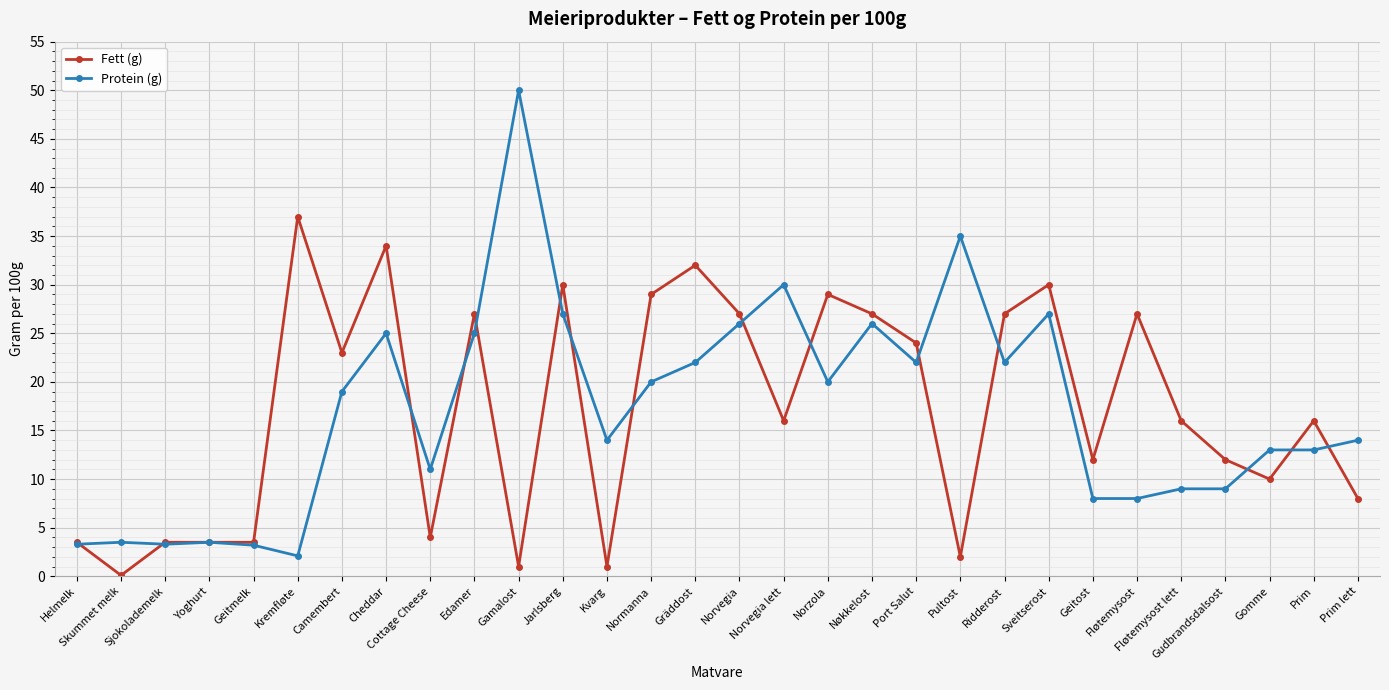

What is the sum of the Protein (g) values at Kremfløte and Kvarg?

16.1